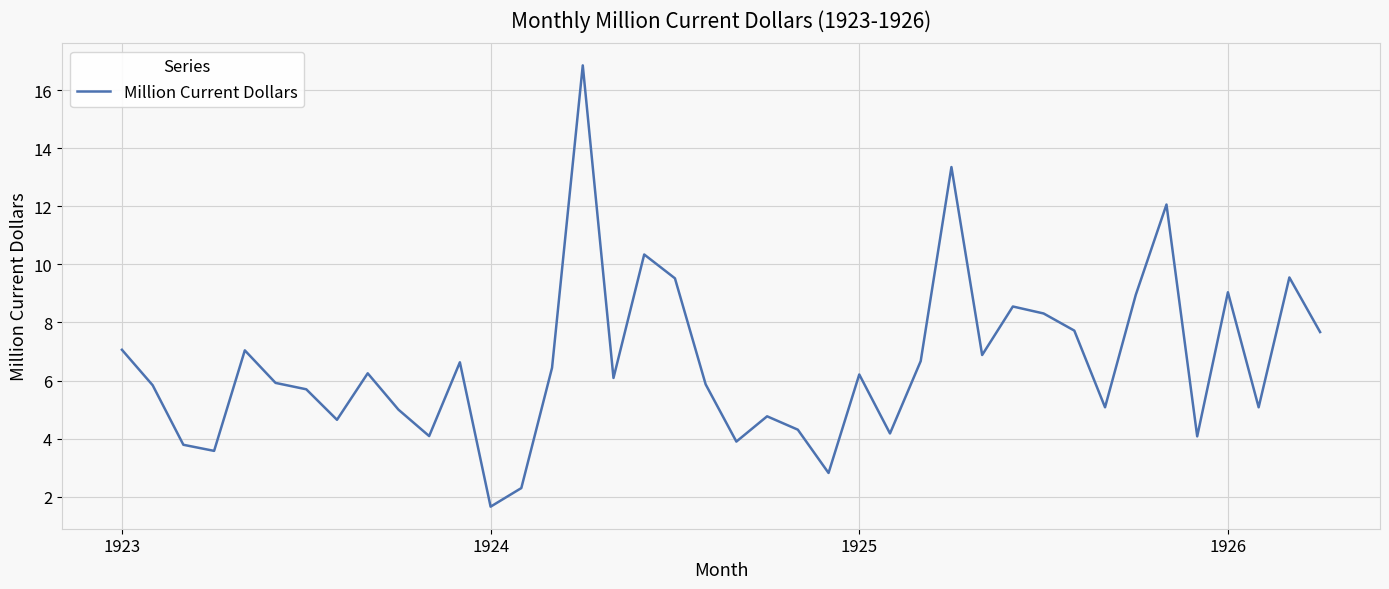

Does the chart have visible grid lines?

Yes